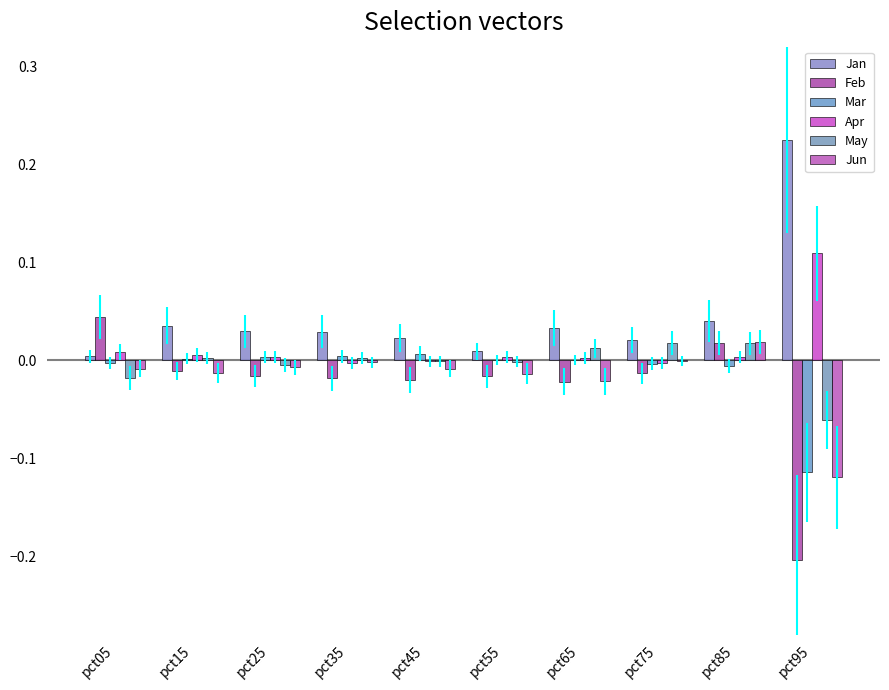

What are all the series names shown in the legend?

Jan, Feb, Mar, Apr, May, Jun